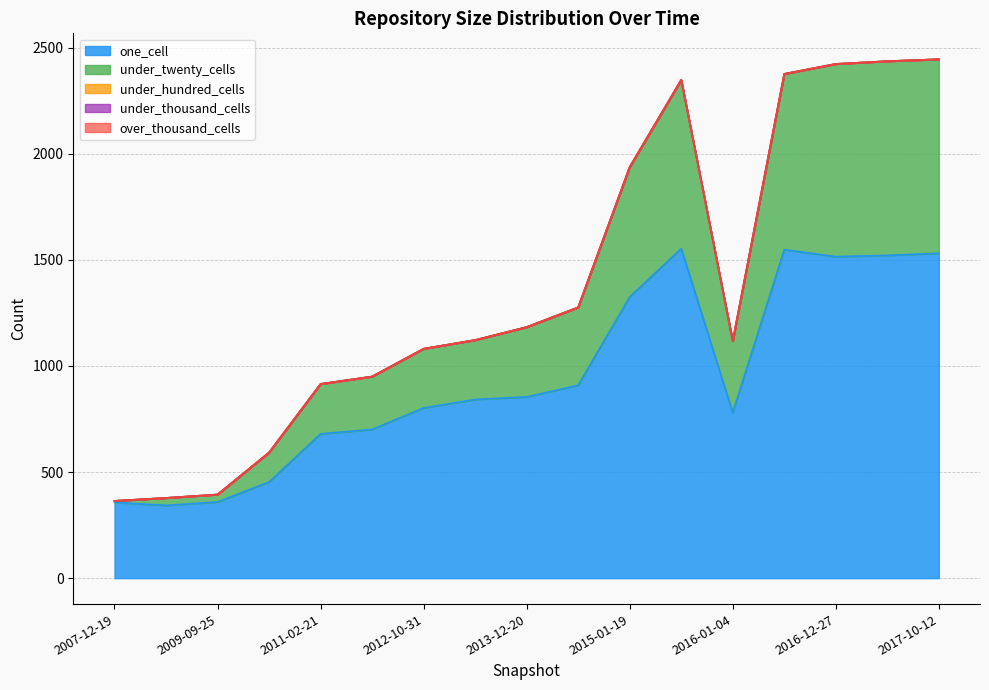

Does the chart display data point markers on the line(s)?

No